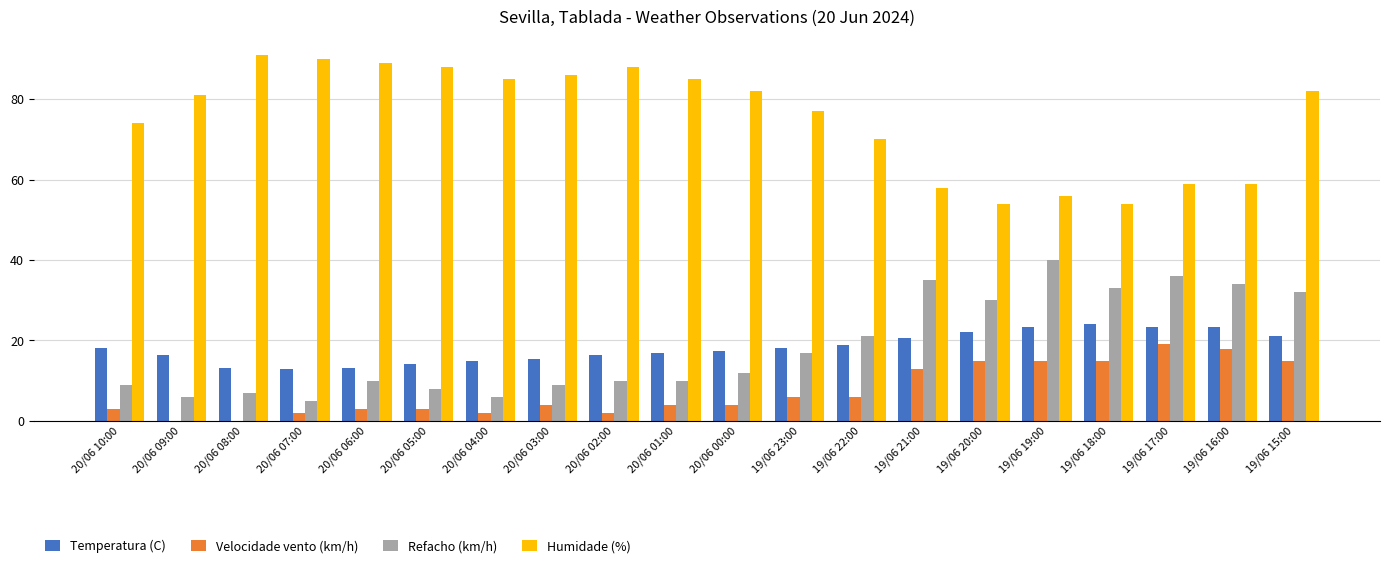

What is the total value across all series at 20/06 06:00?

115.2